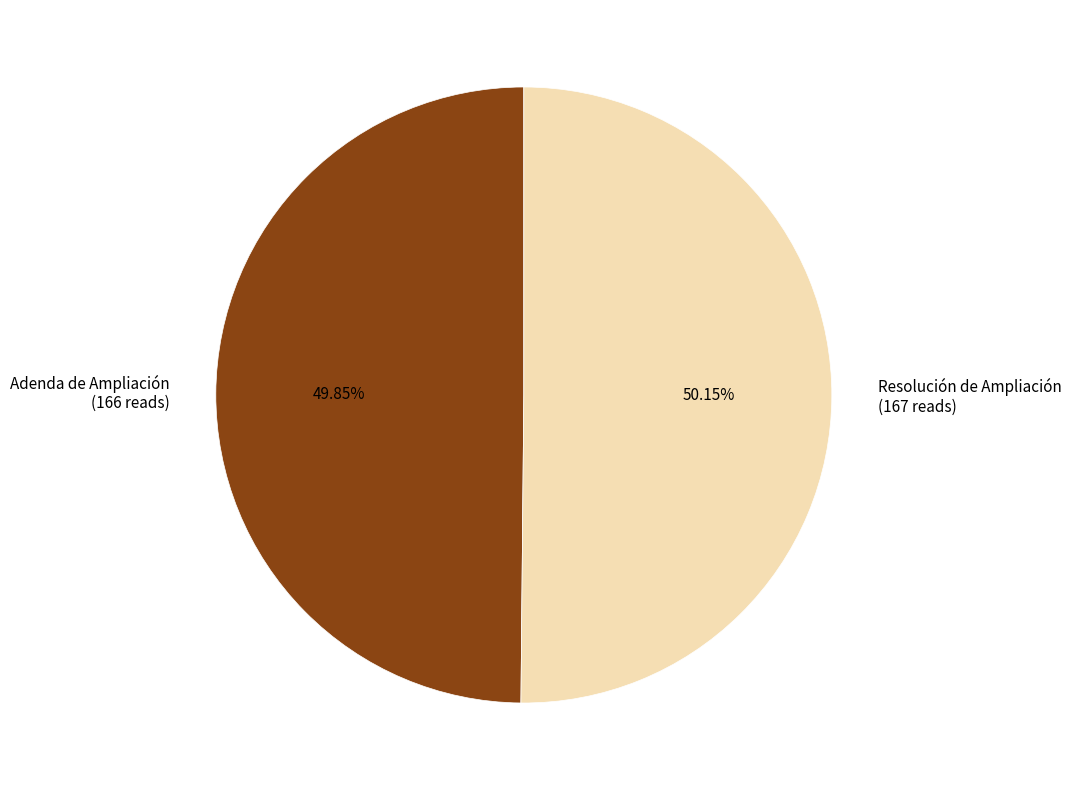

Is there any slice that represents more than half of the pie?

Yes